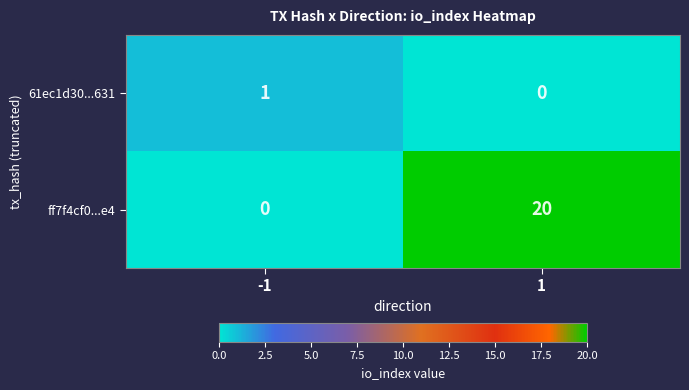

Reading right to left, list all the values displayed in this chart.

61ec1d30...631: 1=0	-1=1
ff7f4cf0...e4: 1=20	-1=0